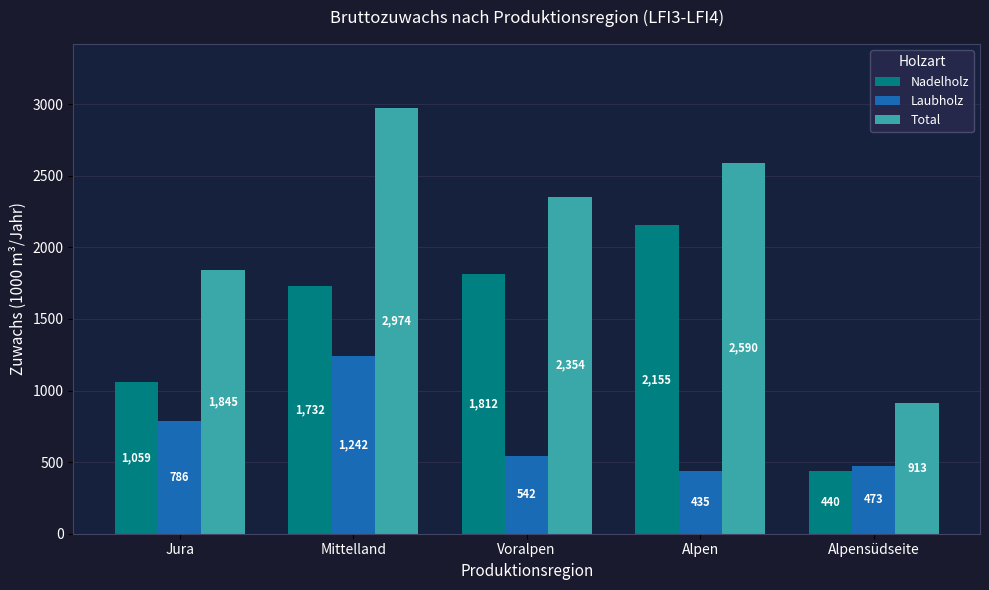

Which category has the lowest value across all series?

Alpen